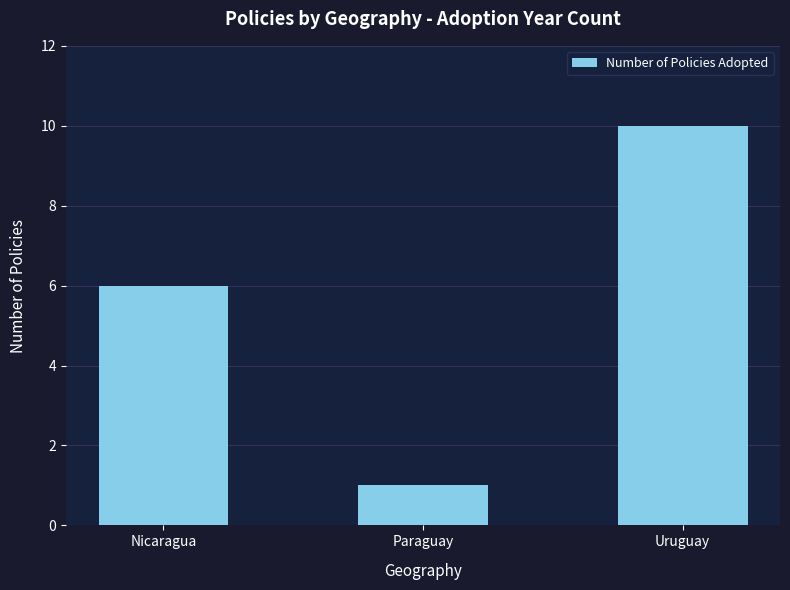

What is the greatest value displayed?

10